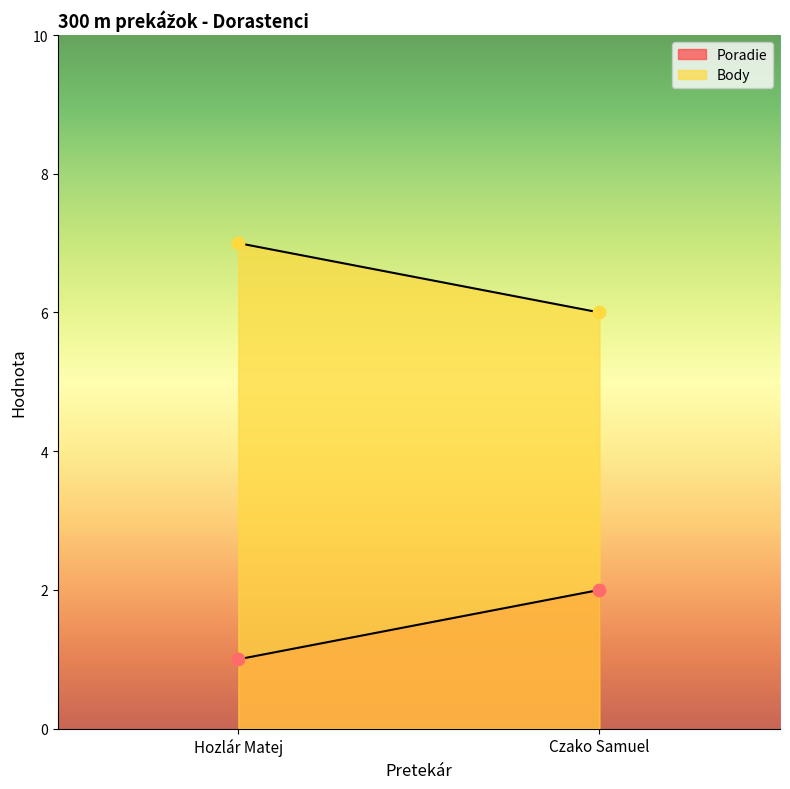

At how many categories does at least one series exceed 3?

2